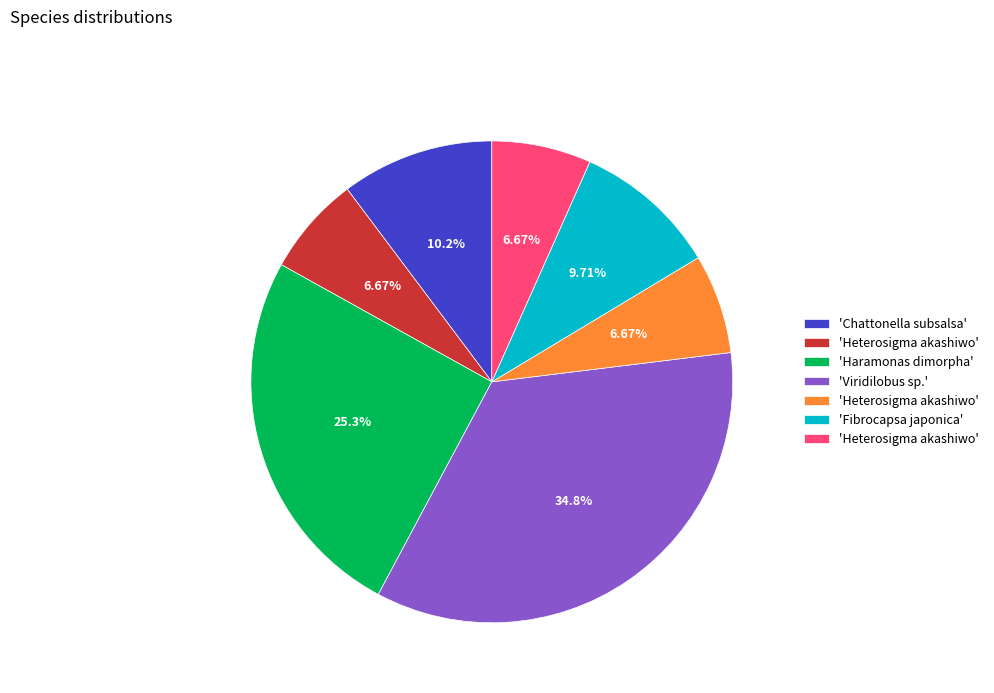

Is there a majority slice in this chart?

No